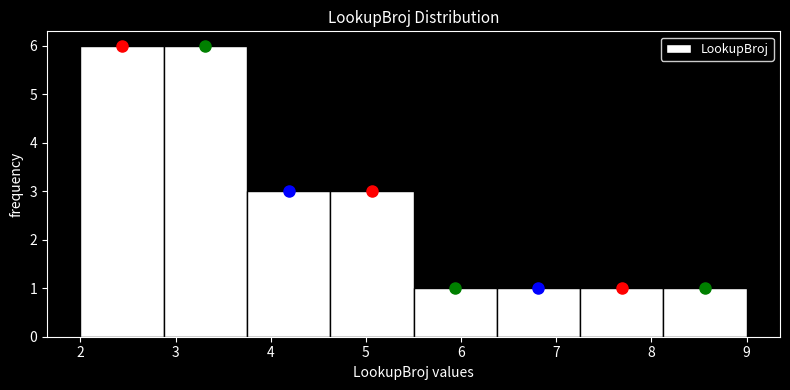

Reading left to right, transcribe this chart: for each bar, give the range it covers on the x-axis and its height. Neither the bar edges nor the heights are printed on the chart, so give them approximately, as read against the axes.

2.0 to 2.9: 6
2.9 to 3.8: 6
3.8 to 4.6: 3
4.6 to 5.5: 3
5.5 to 6.4: 1
6.4 to 7.3: 1
7.3 to 8.1: 1
8.1 to 9.0: 1